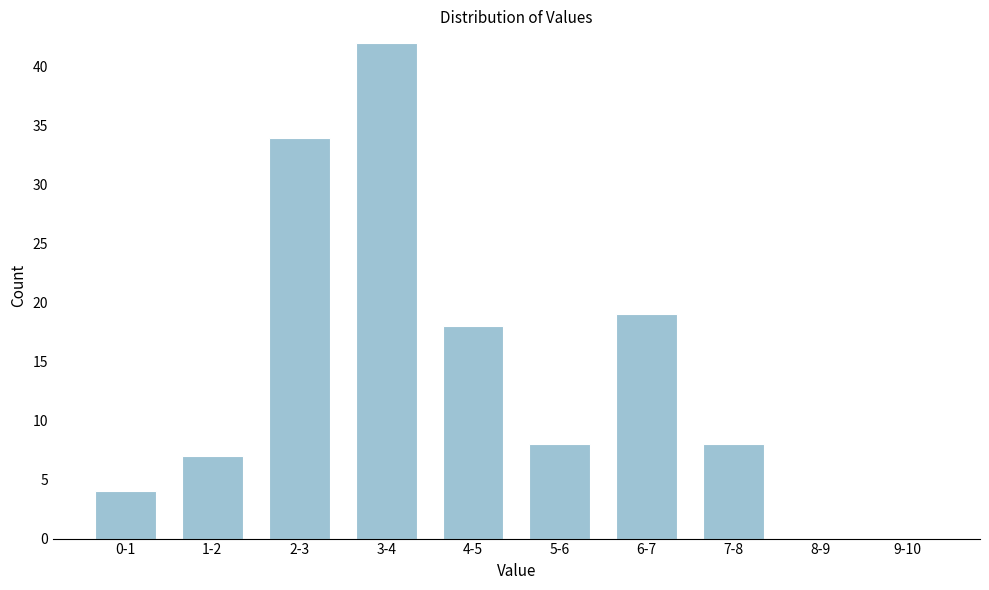

Reading left to right, extract all data points from this chart.

0-1=4	1-2=7	2-3=34	3-4=42	4-5=18	5-6=8	6-7=19	7-8=8	8-9=0	9-10=0